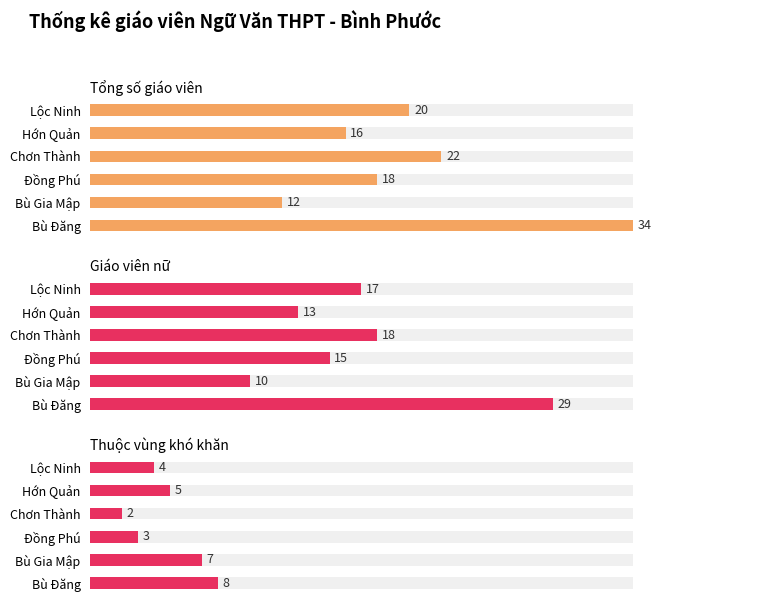

Which has a higher value, Lộc Ninh or Đồng Phú?

Lộc Ninh